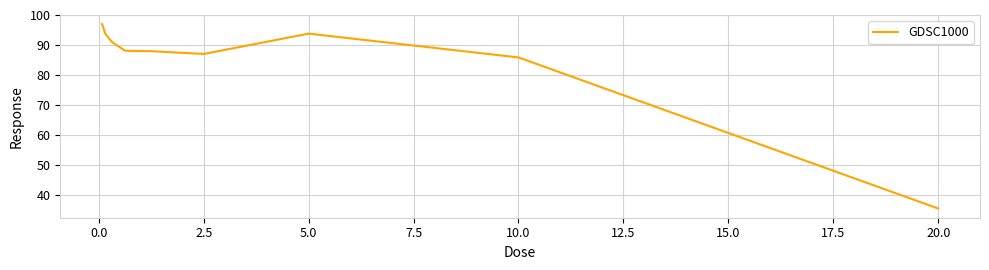

What is the greatest value displayed?

97.0